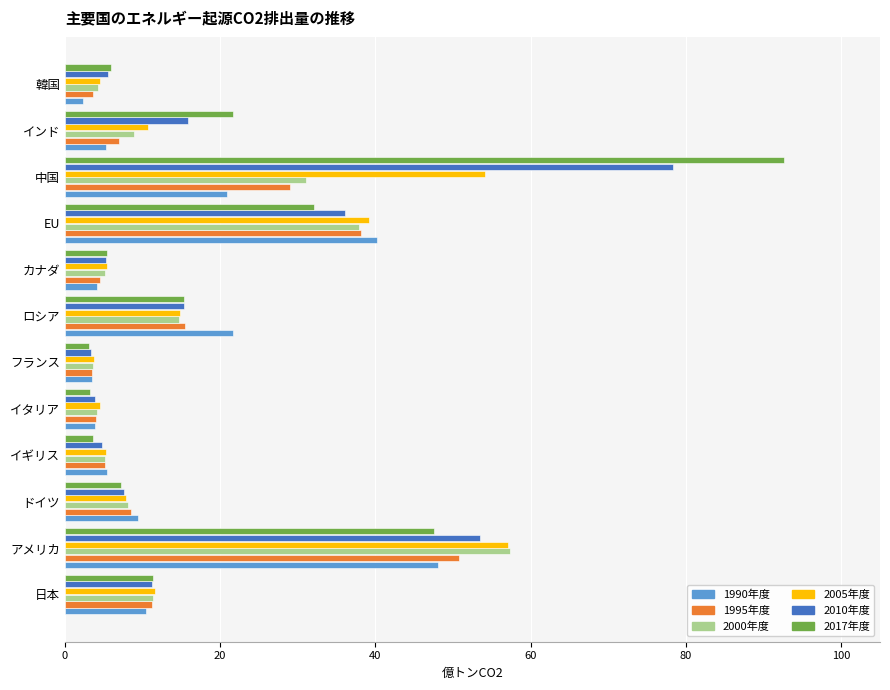

Is it true that 2010年度 equals 5.3 at カナダ?

True